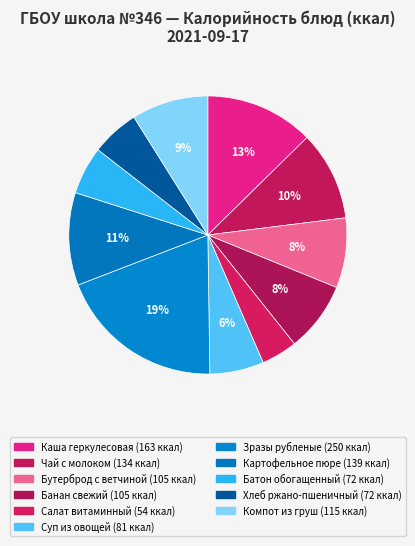

To the nearest percent, what portion does Картофельное пюре represent?

11%